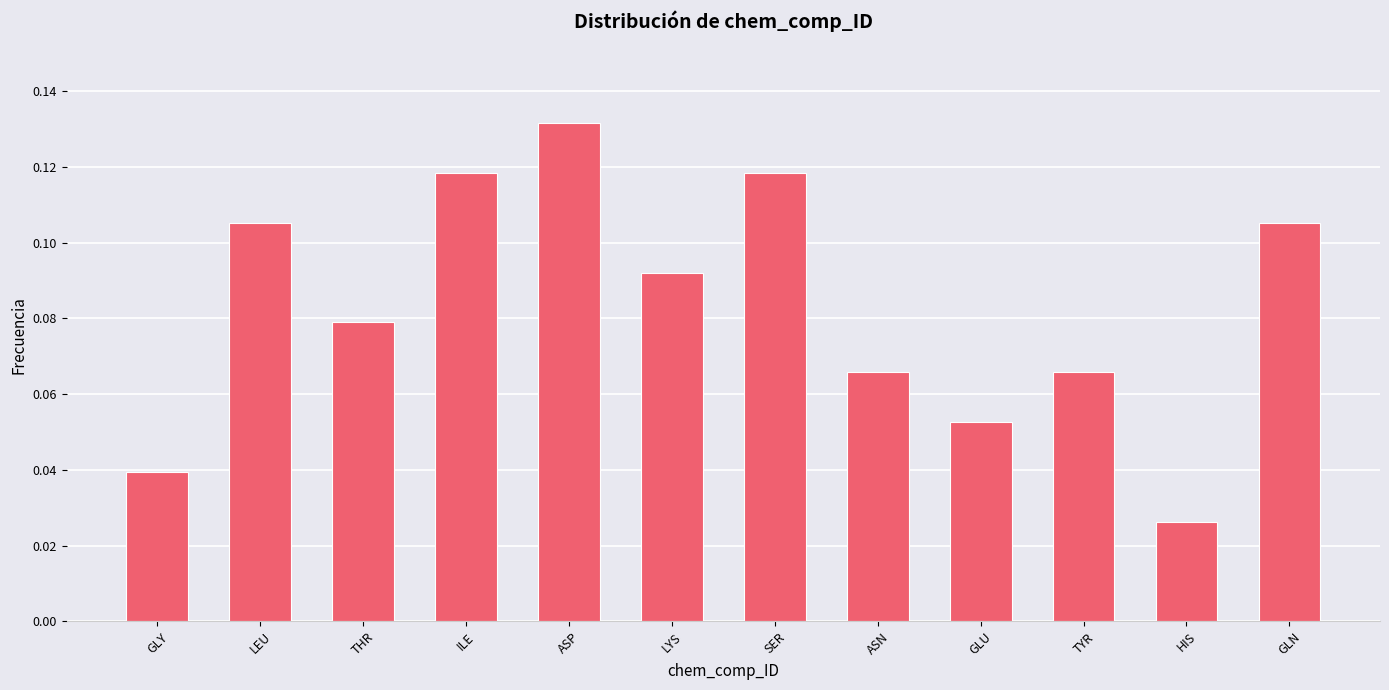

Between HIS and LEU, which is larger?

LEU